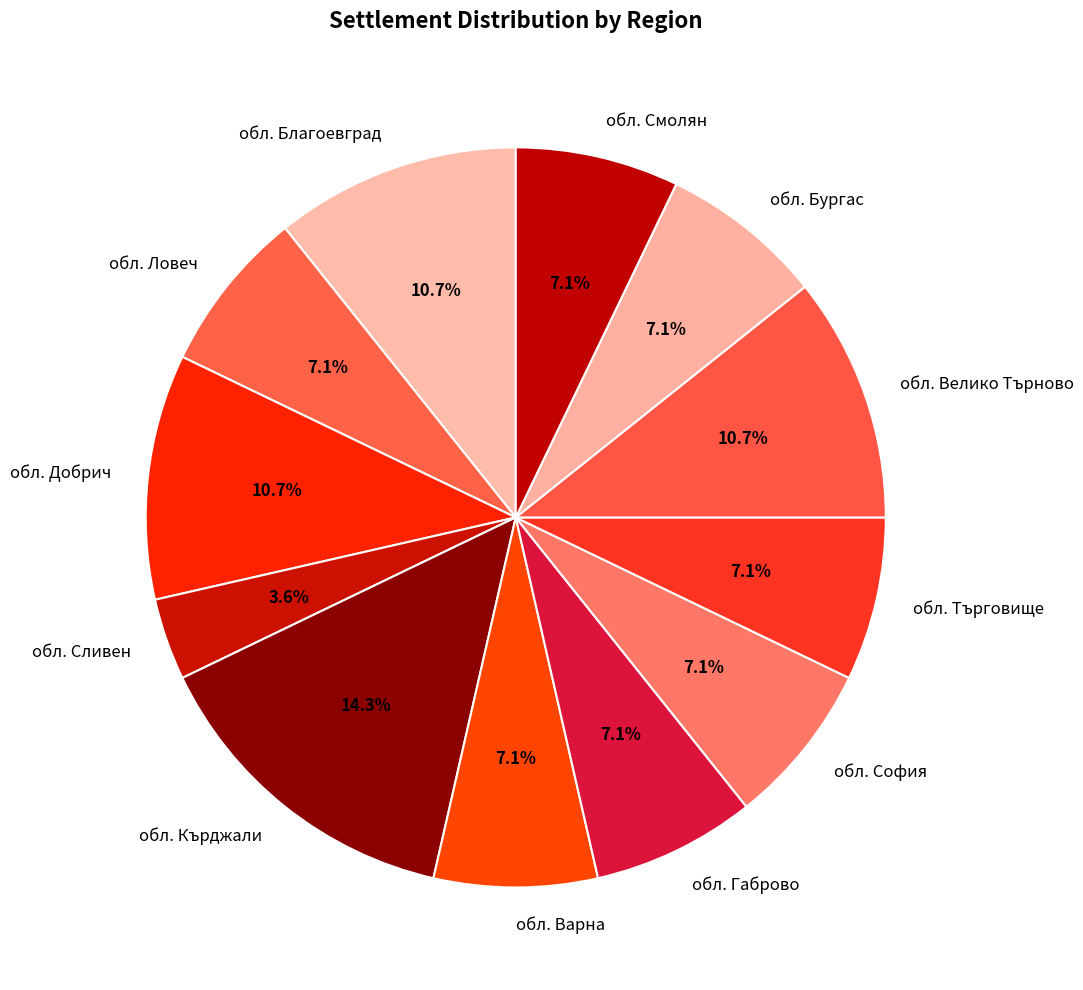

Combined, do обл. Добрич and обл. Велико Търново account for over 50%?

No